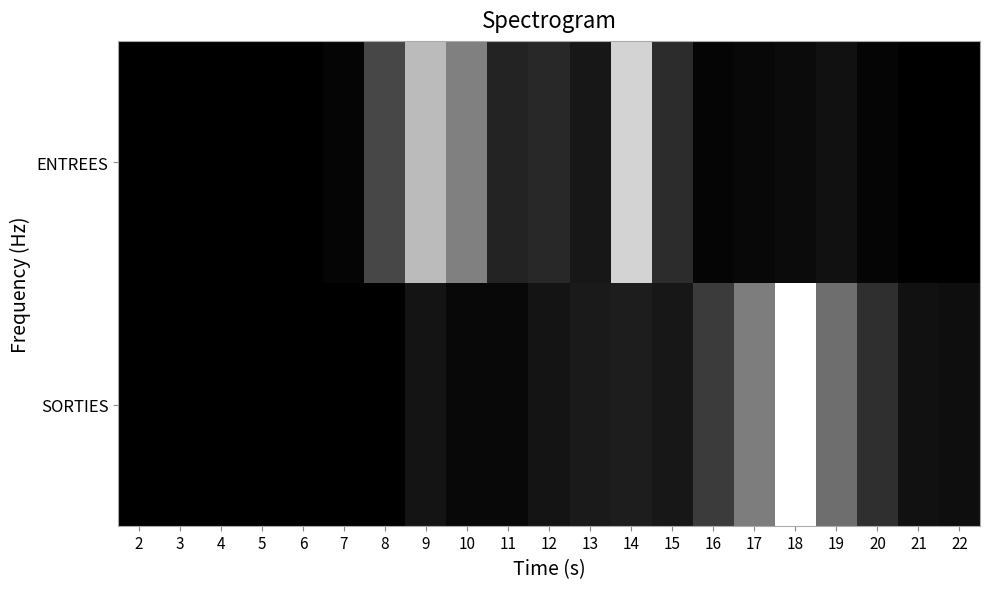

Reading left to right, extract all data points from this chart.

ENTREES: 2=0	3=0	4=0	5=0	6=0	7=2	8=24	9=63	10=43	11=12	12=14	13=8	14=71	15=15	16=2	17=3	18=4	19=6	20=2	21=0	22=0
SORTIES: 2=0	3=0	4=0	5=0	6=0	7=0	8=0	9=7	10=3	11=3	12=7	13=9	14=10	15=8	16=20	17=42	18=86	19=37	20=16	21=6	22=5